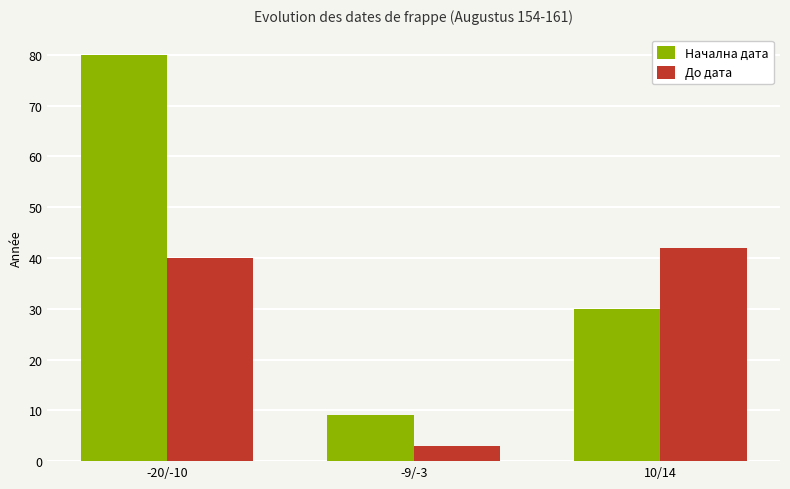

What is the approximate value of Начална дата at -20/-10, to the nearest 10?

80